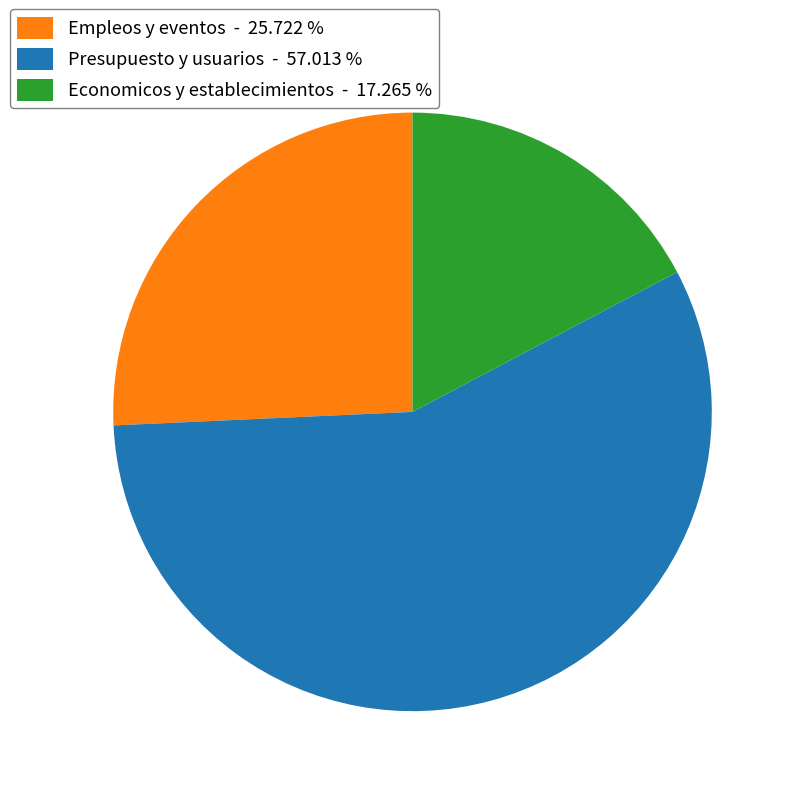

How many slices are in this pie chart?

3